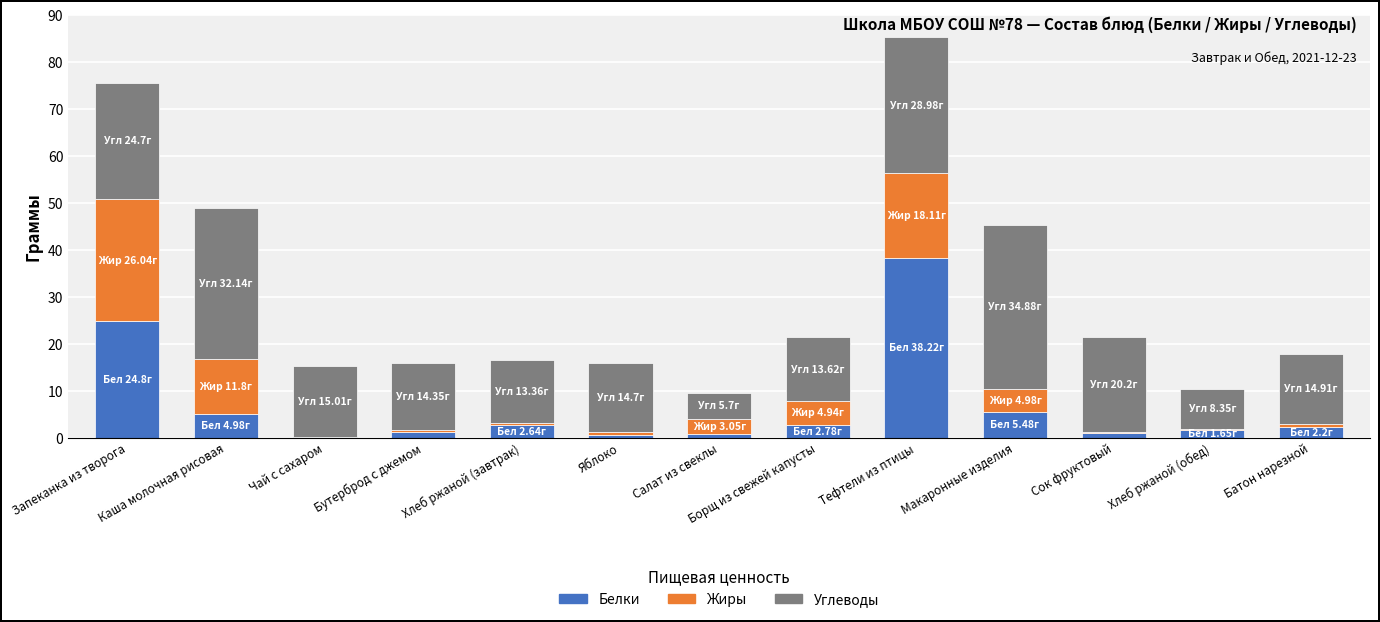

At which label does Белки reach its peak?

Тефтели из птицы